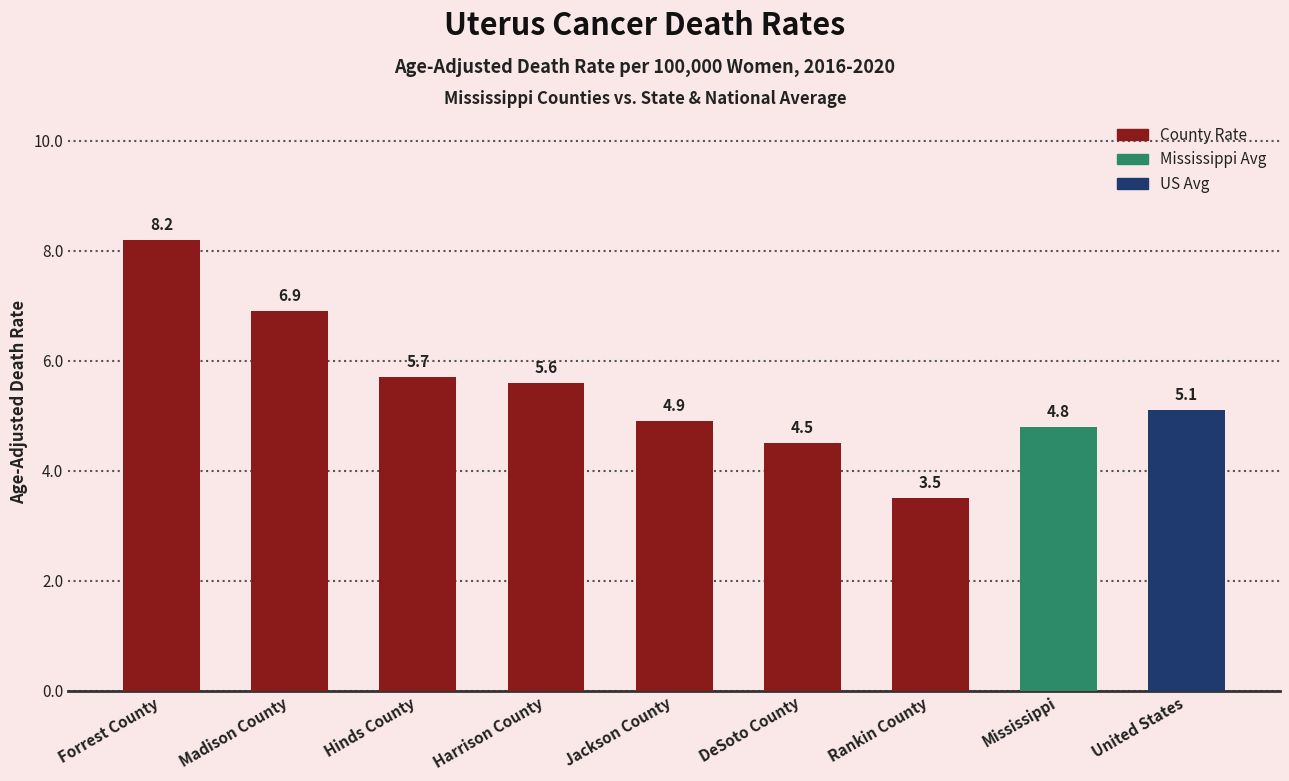

The chart shows a value of 6.9 at Madison County. True or false?

True